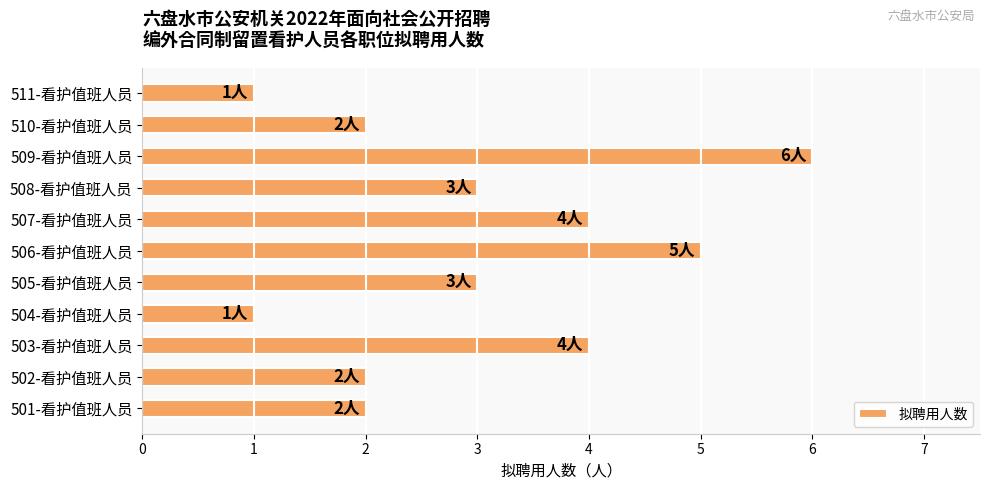

True or false: the data shows 1 at 510-看护值班人员.

False